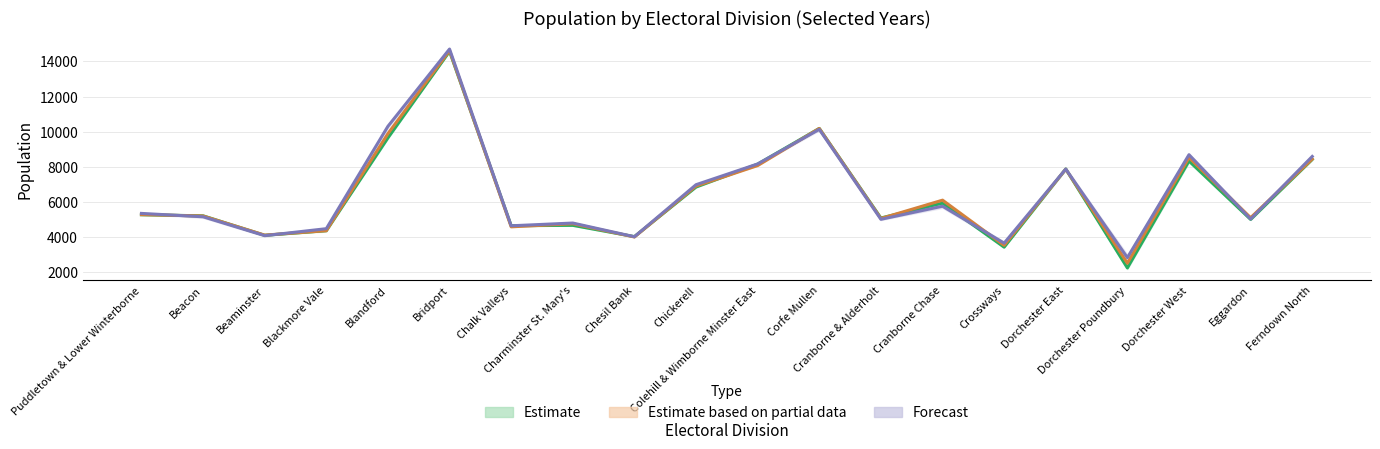

Where is Year 2009 nearest to the value 8562?

Dorchester West